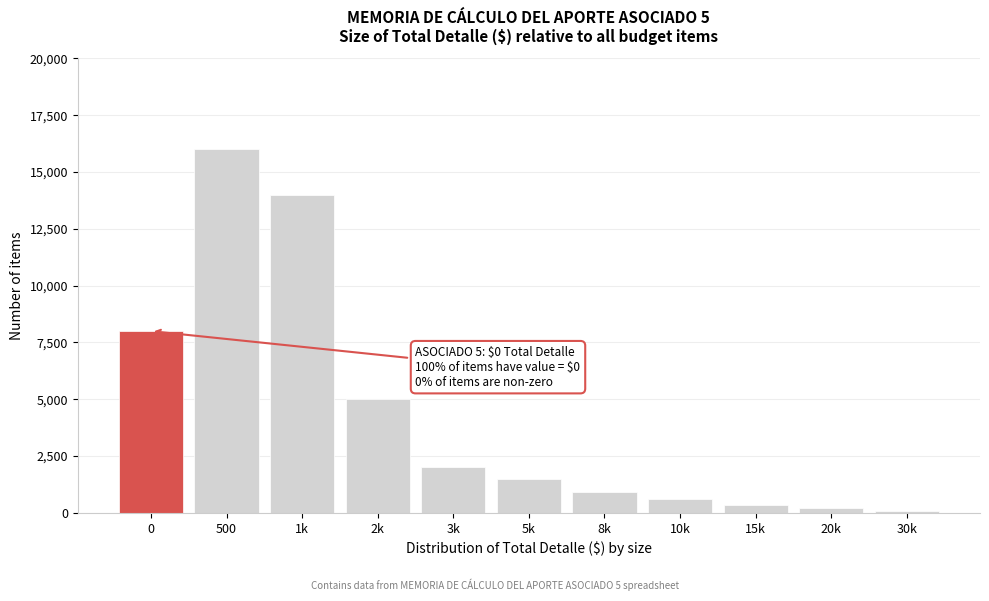

Reading right to left, extract all data points from this chart.

100	200	350	600	900	1500	2000	5000	14000	16000	8000